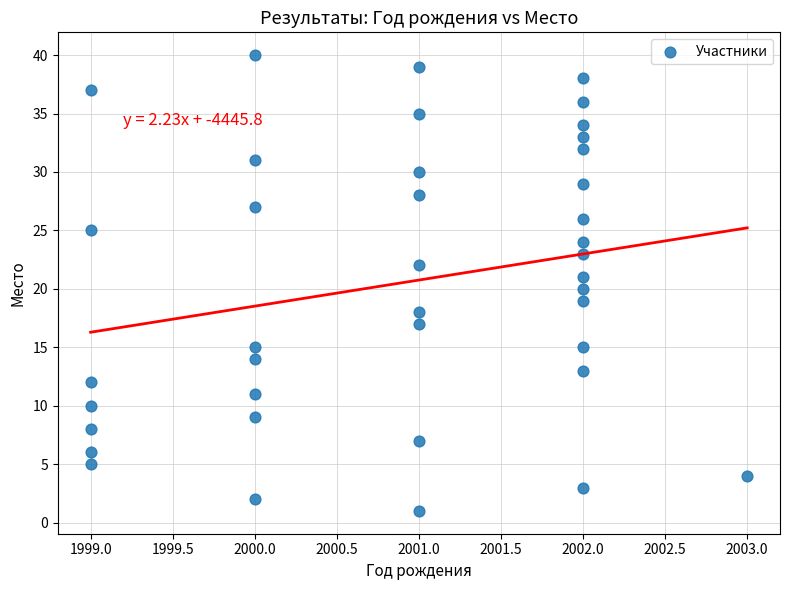

What is the range of Y values (max minus min)?

39